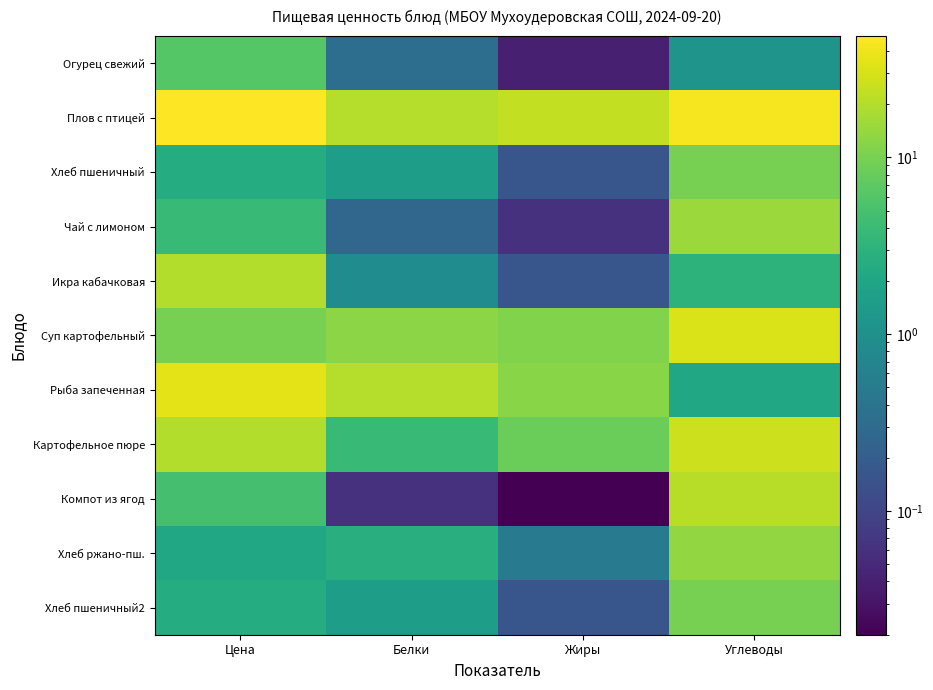

At which category is the sum across all series the highest?

Углеводы